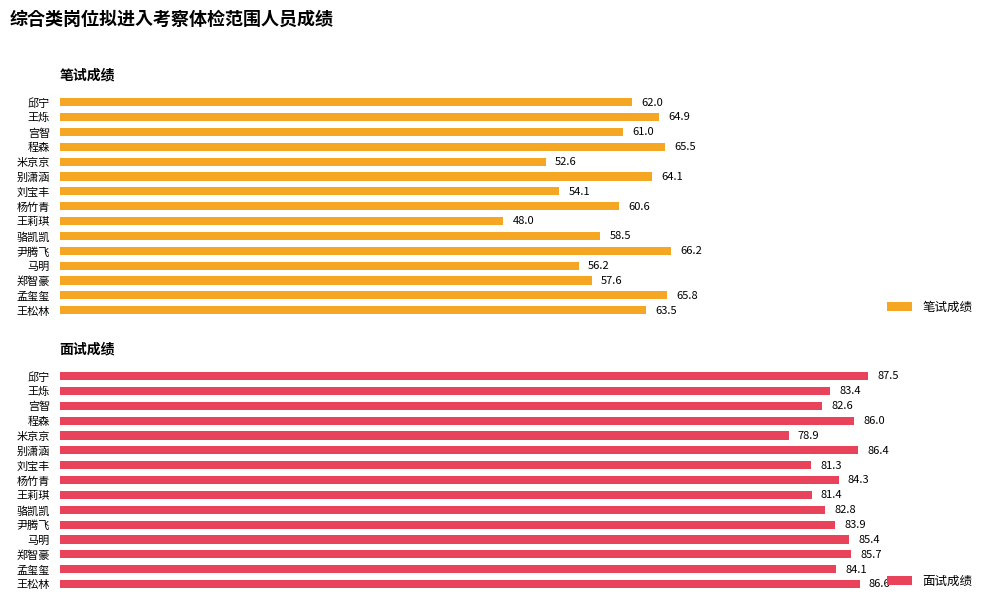

What is the value of the 笔试成绩 bar at the 1st from the left?

62.0